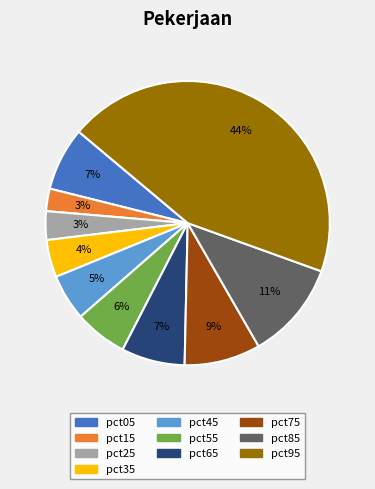

Does any single category account for the majority?

No